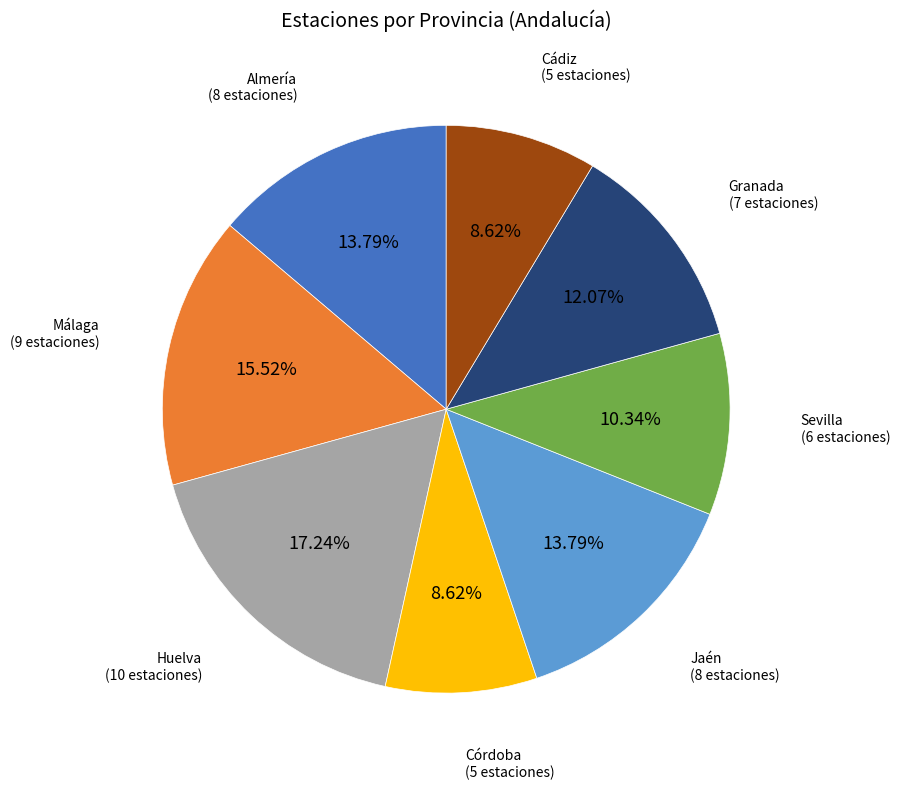

Is there a majority slice in this chart?

No